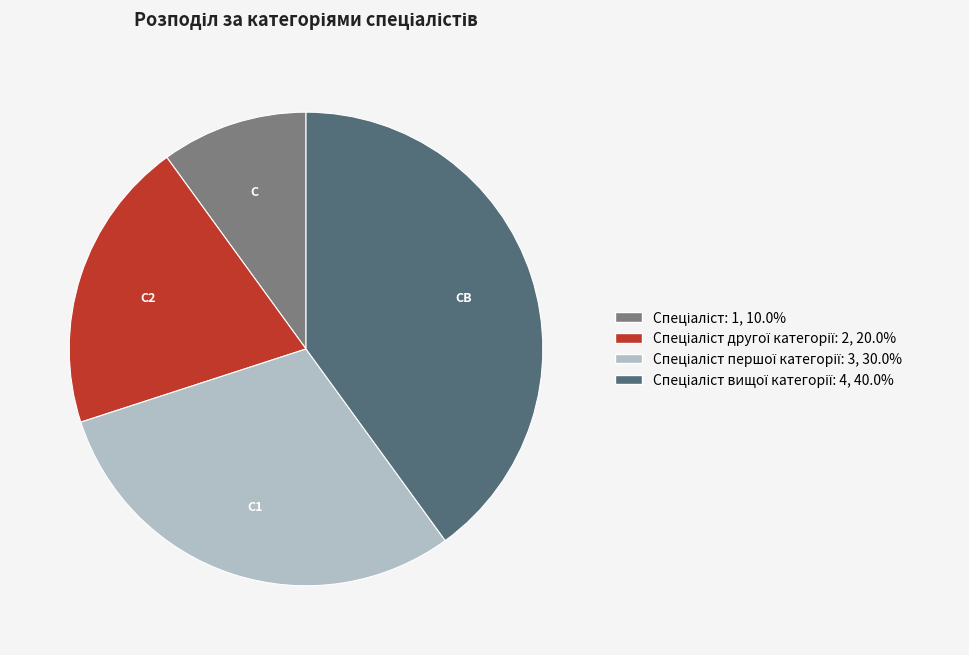

Does any single category account for the majority?

No